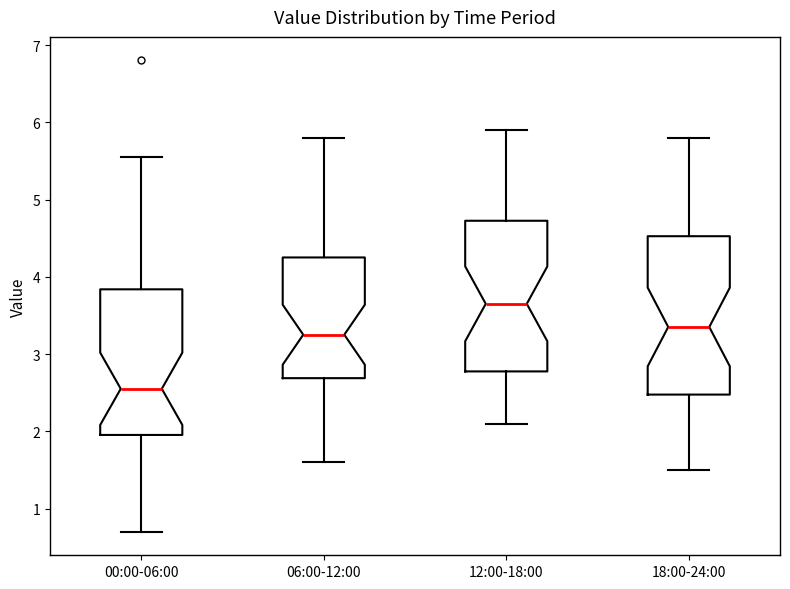

Which box's median line is the highest?

12:00-18:00